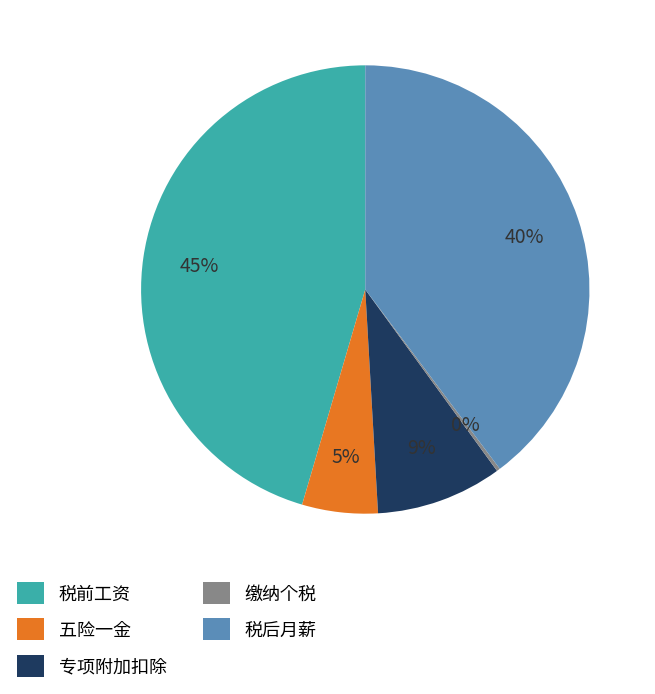

Is 专项附加扣除 the majority of the pie?

No